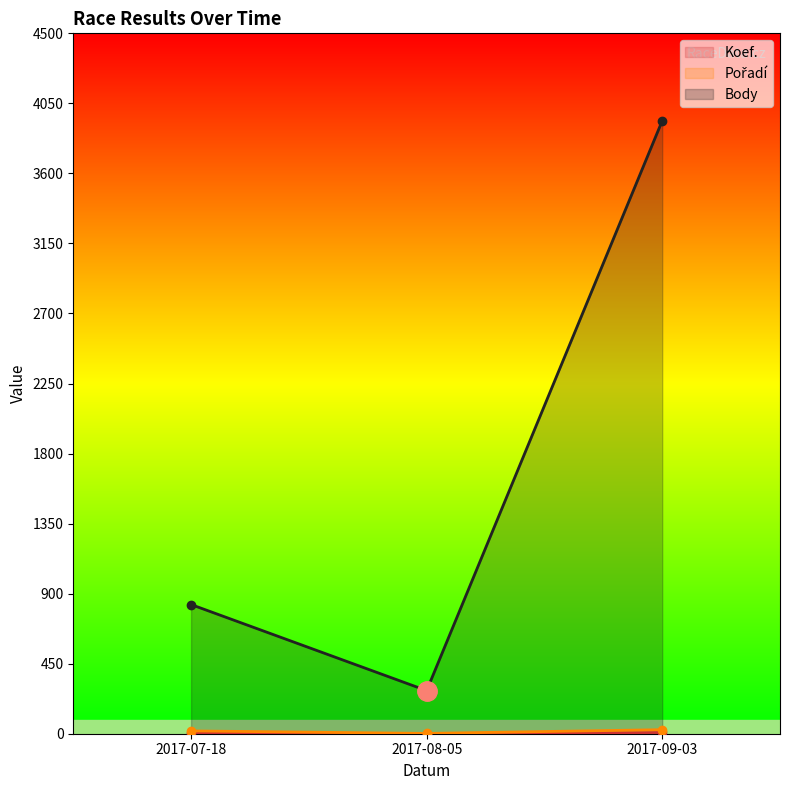

What is the value of the Body point at the 3rd from the left?

3938